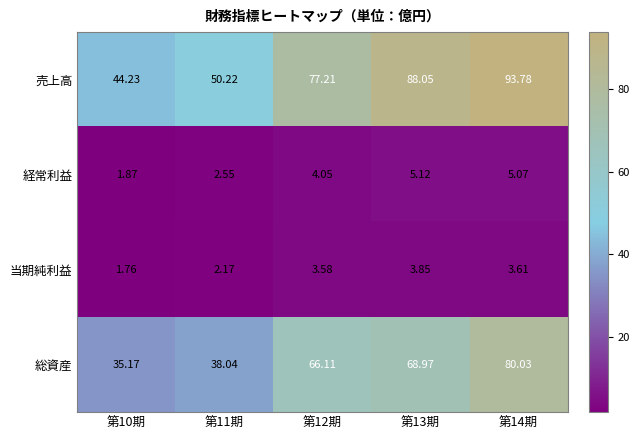

Is the value of 経常利益 at 第14期 greater than the value of 当期純利益 at 第14期?

Yes